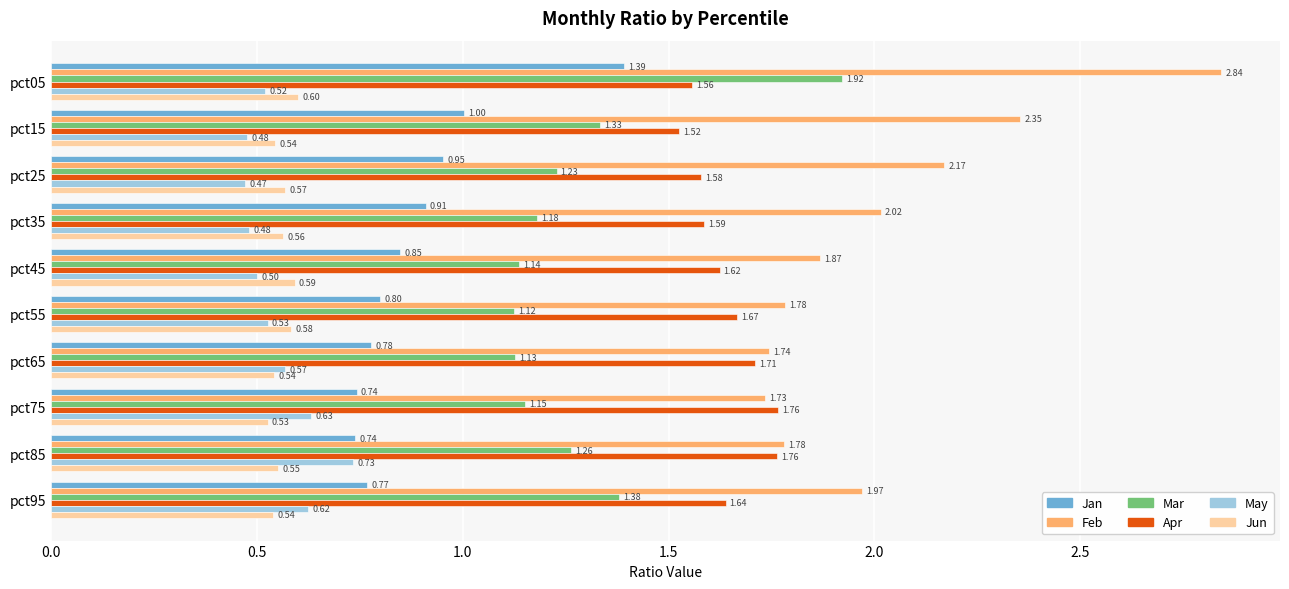

At pct75, list the series in order from largest to smallest.

Apr, Feb, Mar, Jan, May, Jun